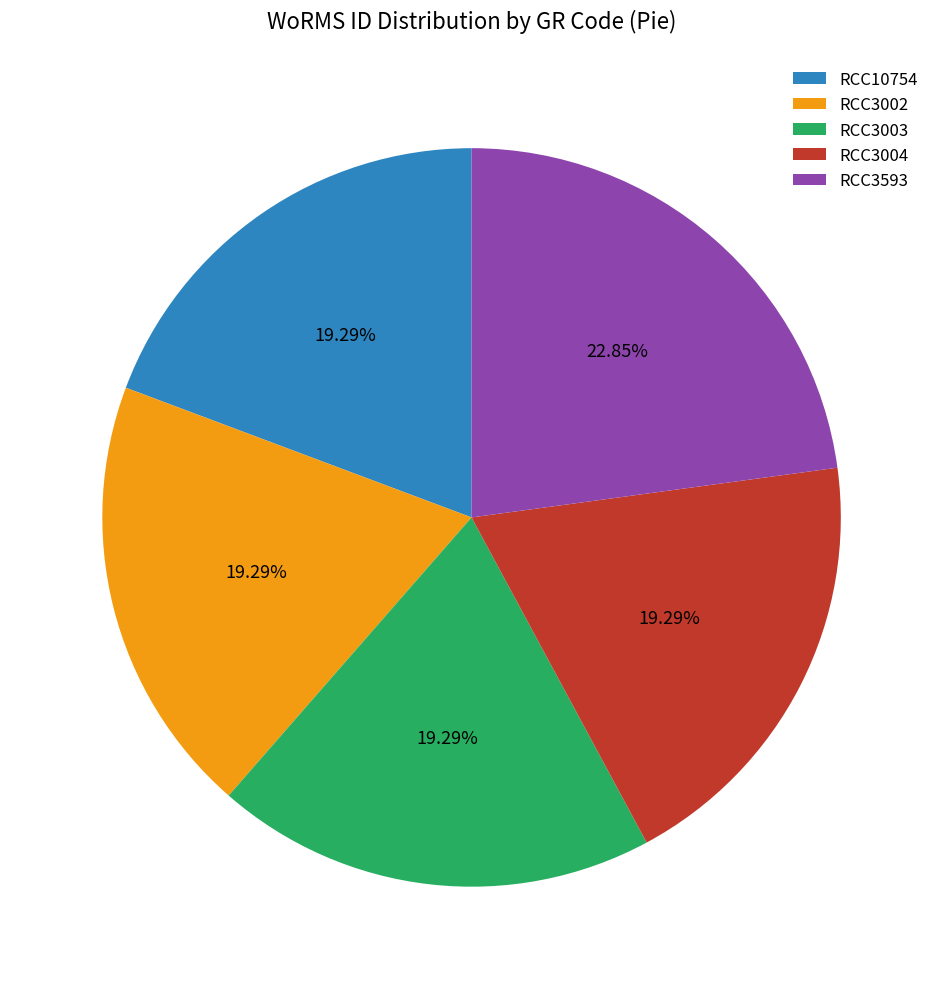

Is there any slice that represents more than half of the pie?

No